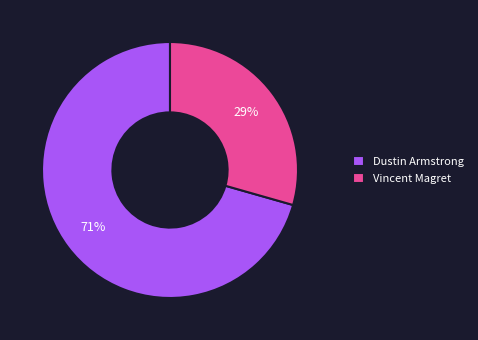

How many slices are in this pie chart?

2